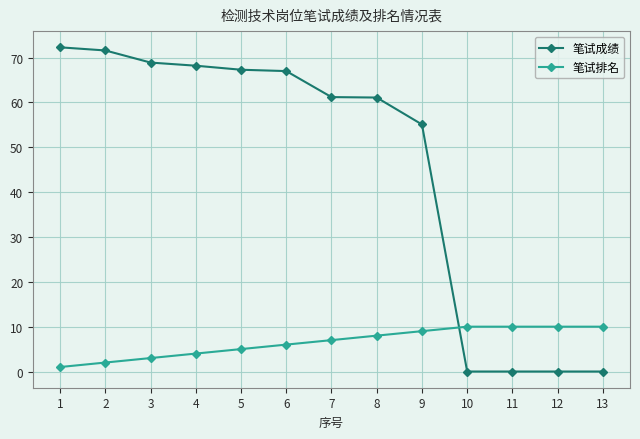

True or false: 笔试排名 has a value of 10.0 at 13.

True